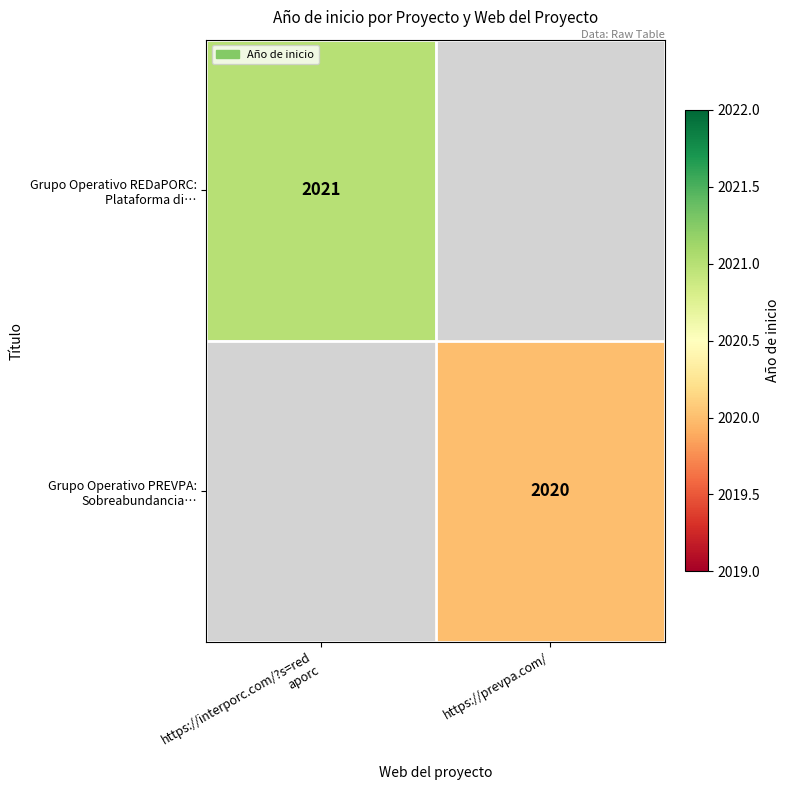

How many distinct data groups are displayed?

2